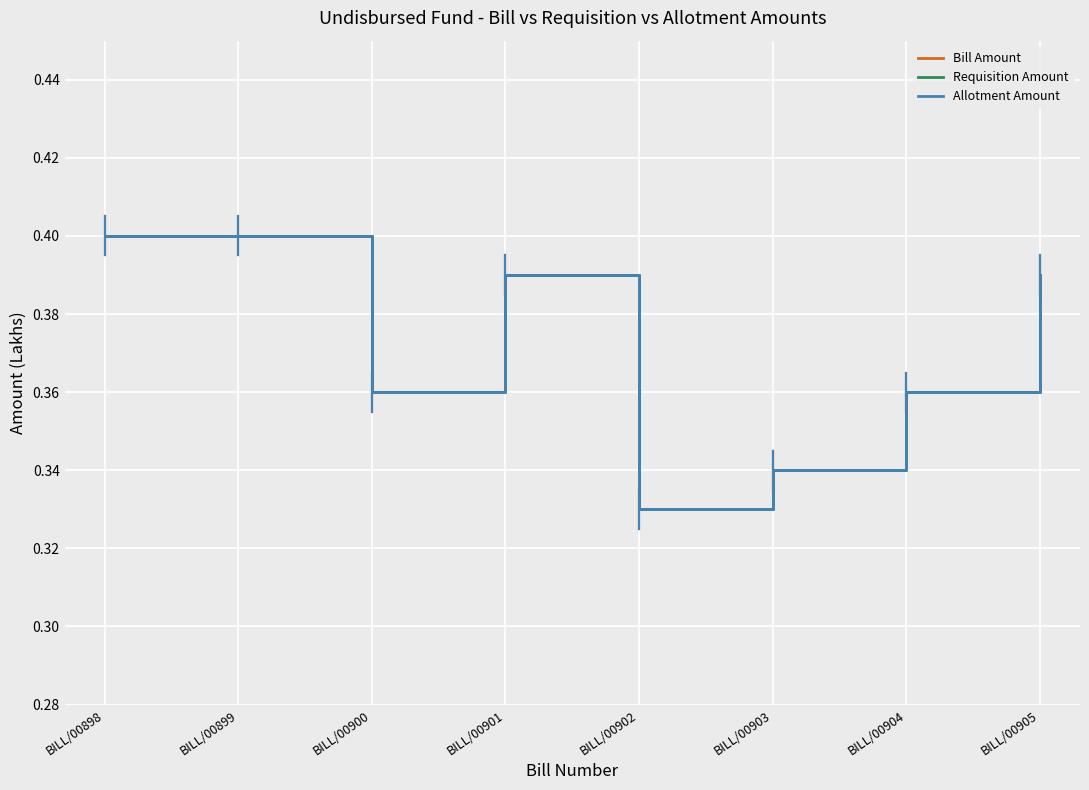

Where is Bill Amount nearest to the value 0?

BILL/00902